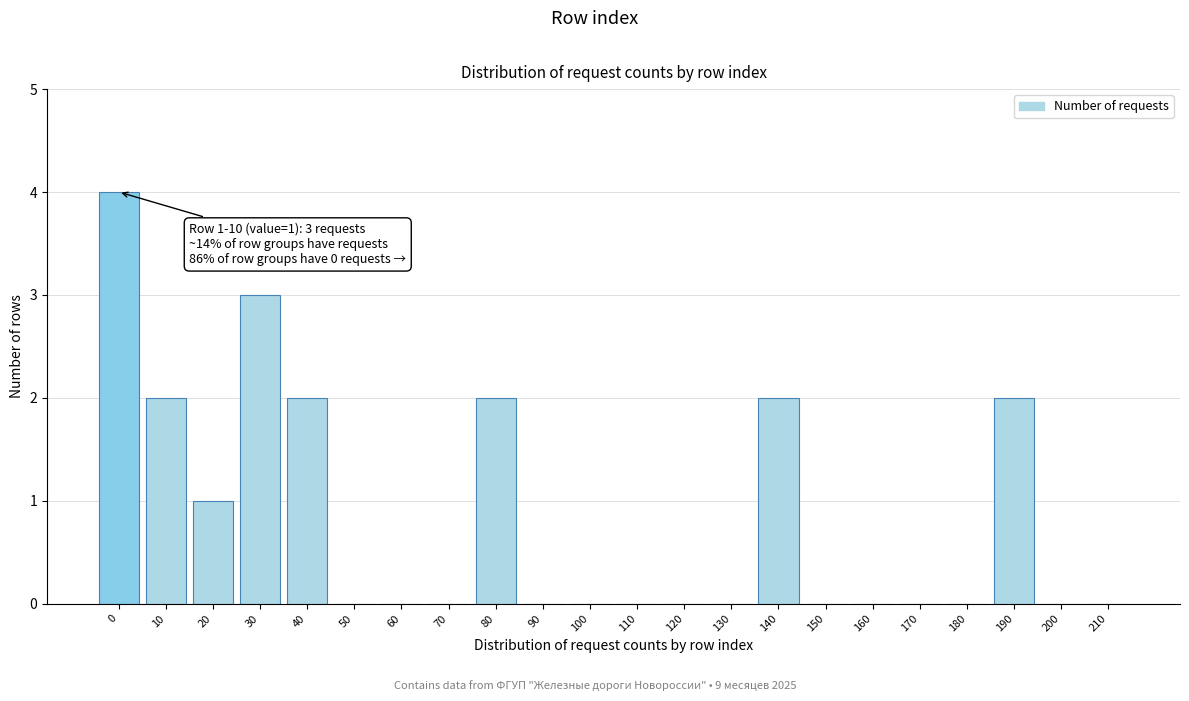

Reading left to right, transcribe all the data shown in this chart.

0=4	10=2	20=1	30=3	40=2	50=0	60=0	70=0	80=2	90=0	100=0	110=0	120=0	130=0	140=2	150=0	160=0	170=0	180=0	190=2	200=0	210=0